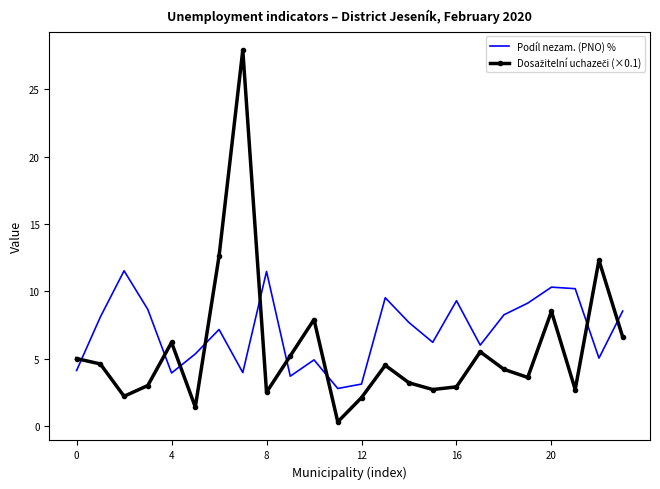

Which series has the largest total across all categories?

Podíl nezam. (PNO) %